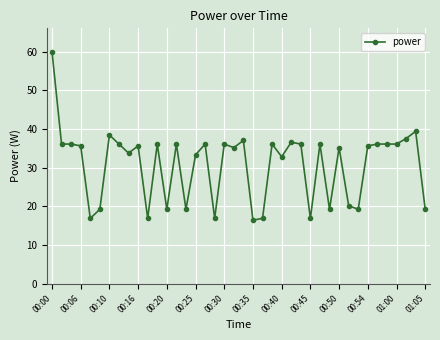

True or false: the data has more than 0 interior local peaks.

True